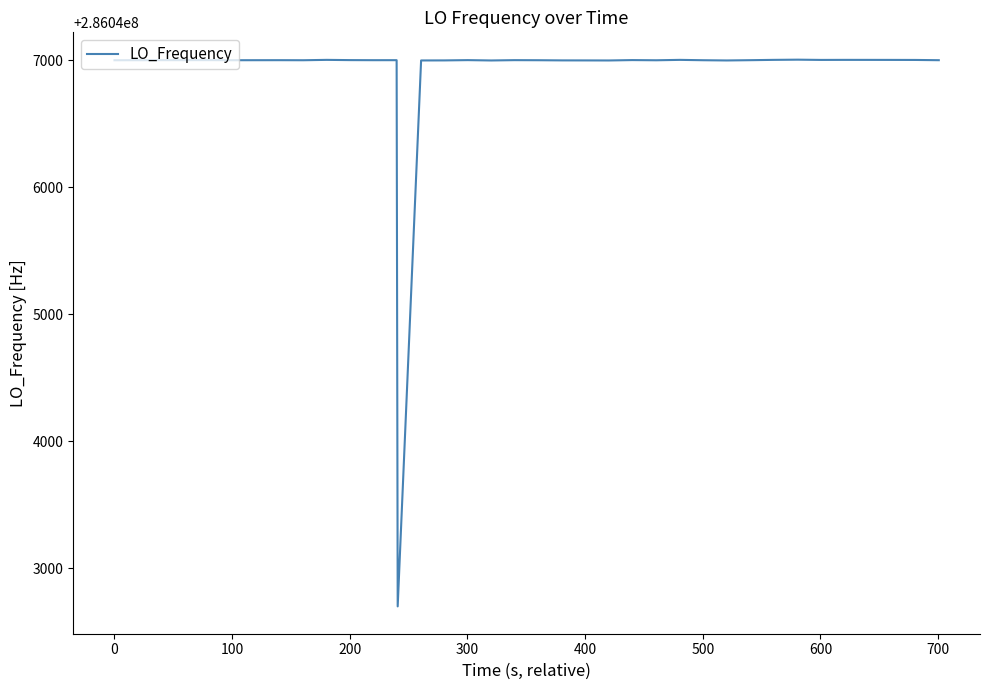

True or false: there are more than 0 points higher than both neighbors.

True